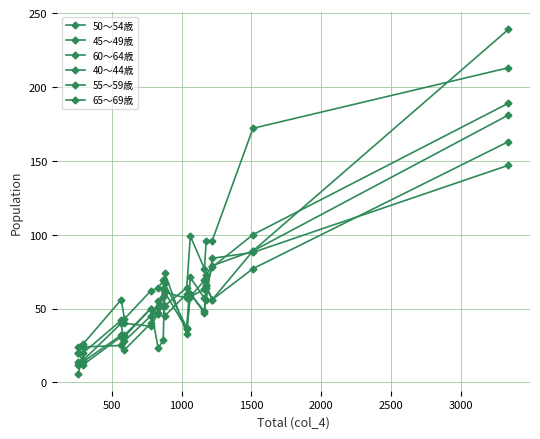

How many intersections are there between 60～64歳 and 50～54歳?

7